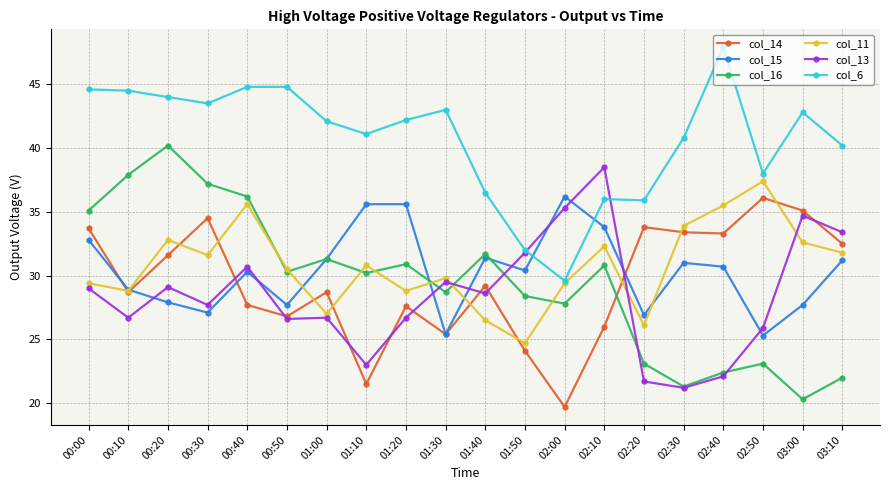

The col_16 series shows 10.9 at 02:30. True or false?

False